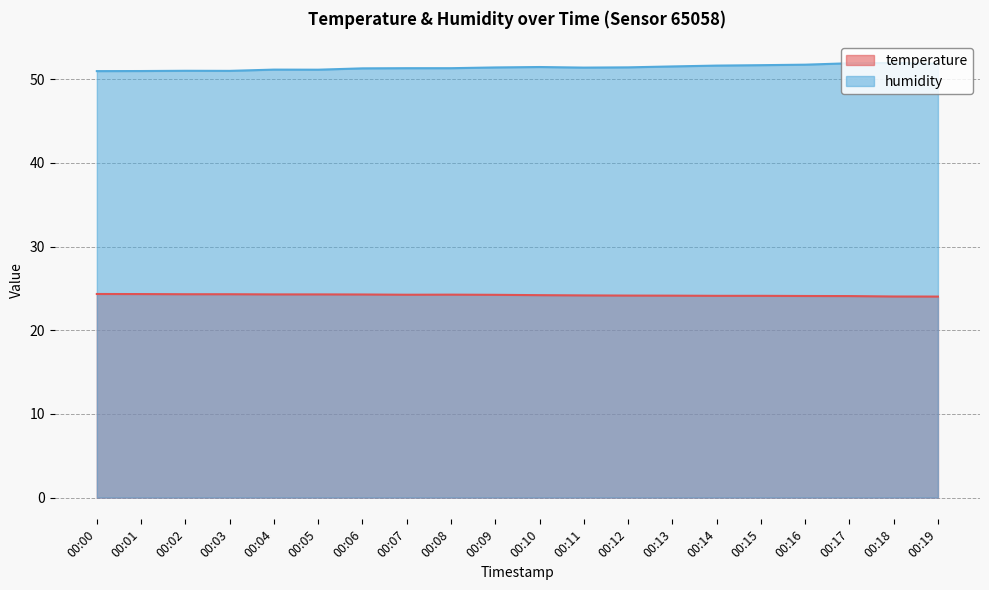

How many distinct data groups are displayed?

2